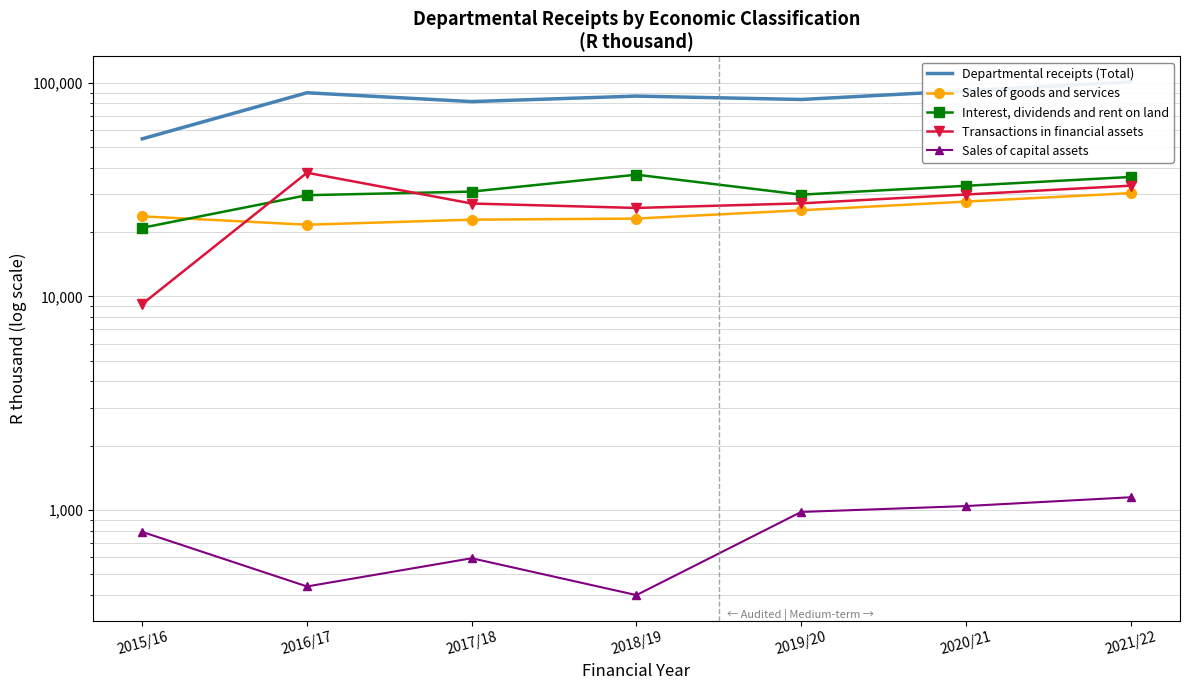

What is the label of the 2nd point from the right?

2020/21